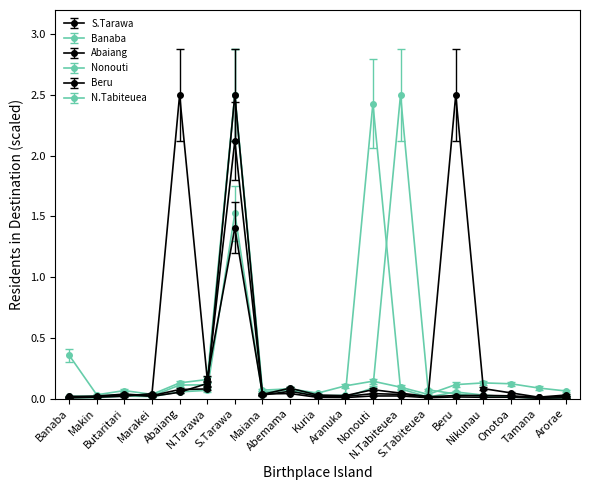

Reading left to right, what are all the values shown in this chart?

S.Tarawa: Banaba=0.0	Makin=0.0	Butaritari=0.0	Marakei=0.0	Abaiang=0.1	N.Tarawa=0.1	S.Tarawa=2.5	Maiana=0.0	Abemama=0.1	Kuria=0.0	Aranuka=0.0	Nonouti=0.0	N.Tabiteuea=0.0	S.Tabiteuea=0.0	Beru=0.0	Nikunau=0.0	Onotoa=0.0	Tamana=0.0	Arorae=0.0
Banaba: Banaba=0.4	Makin=0.0	Butaritari=0.1	Marakei=0.0	Abaiang=0.1	N.Tarawa=0.2	S.Tarawa=2.5	Maiana=0.1	Abemama=0.1	Kuria=0.0	Aranuka=0.1	Nonouti=0.1	N.Tabiteuea=0.1	S.Tabiteuea=0.0	Beru=0.1	Nikunau=0.1	Onotoa=0.1	Tamana=0.1	Arorae=0.1
Abaiang: Banaba=0.0	Makin=0.0	Butaritari=0.0	Marakei=0.0	Abaiang=2.5	N.Tarawa=0.2	S.Tarawa=1.4	Maiana=0.0	Abemama=0.0	Kuria=0.0	Aranuka=0.0	Nonouti=0.0	N.Tabiteuea=0.0	S.Tabiteuea=0.0	Beru=0.0	Nikunau=0.0	Onotoa=0.0	Tamana=0.0	Arorae=0.0
Nonouti: Banaba=0.0	Makin=0.0	Butaritari=0.0	Marakei=0.0	Abaiang=0.1	N.Tarawa=0.1	S.Tarawa=2.5	Maiana=0.1	Abemama=0.1	Kuria=0.0	Aranuka=0.0	Nonouti=2.4	N.Tabiteuea=0.1	S.Tabiteuea=0.0	Beru=0.1	Nikunau=0.0	Onotoa=0.0	Tamana=0.0	Arorae=0.0
Beru: Banaba=0.0	Makin=0.0	Butaritari=0.0	Marakei=0.0	Abaiang=0.1	N.Tarawa=0.1	S.Tarawa=2.1	Maiana=0.0	Abemama=0.1	Kuria=0.0	Aranuka=0.0	Nonouti=0.1	N.Tabiteuea=0.0	S.Tabiteuea=0.0	Beru=2.5	Nikunau=0.1	Onotoa=0.0	Tamana=0.0	Arorae=0.0
N.Tabiteuea: Banaba=0.0	Makin=0.0	Butaritari=0.0	Marakei=0.0	Abaiang=0.1	N.Tarawa=0.1	S.Tarawa=1.5	Maiana=0.0	Abemama=0.1	Kuria=0.0	Aranuka=0.0	Nonouti=0.1	N.Tabiteuea=2.5	S.Tabiteuea=0.1	Beru=0.0	Nikunau=0.0	Onotoa=0.0	Tamana=0.0	Arorae=0.0